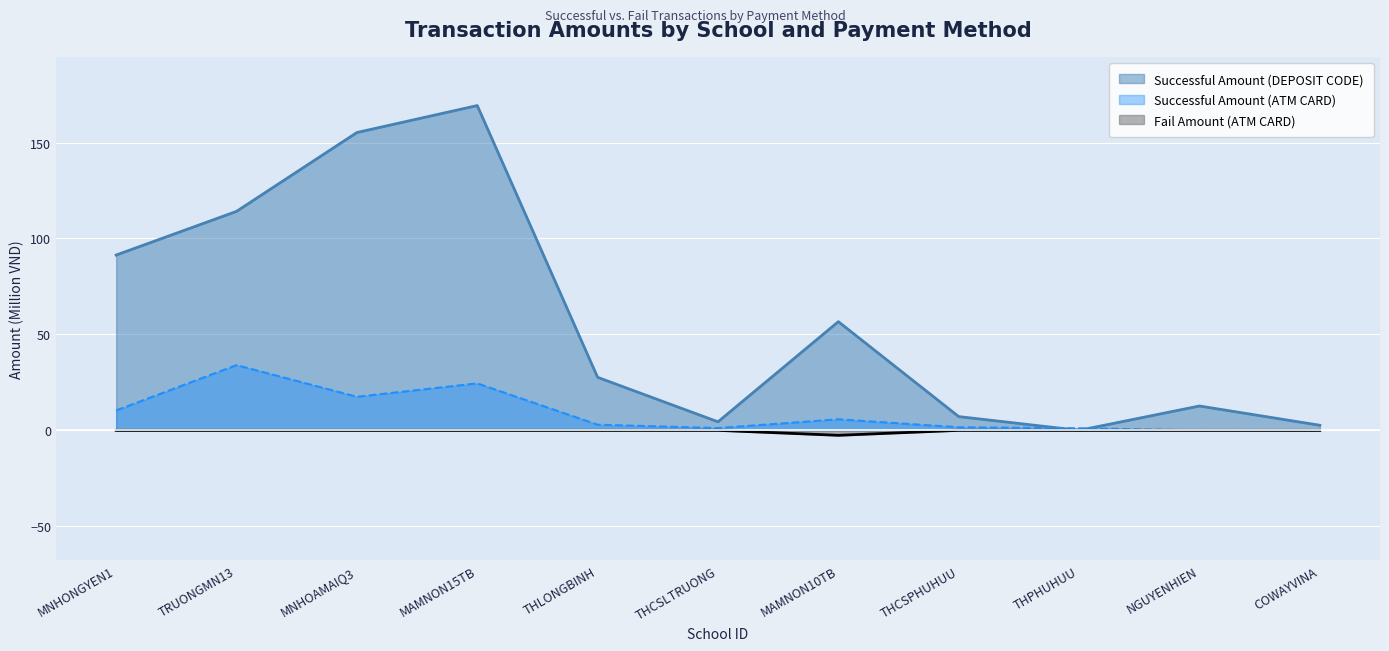

Between MAMNON10TB and MNHOAMAIQ3, which is larger?

MNHOAMAIQ3